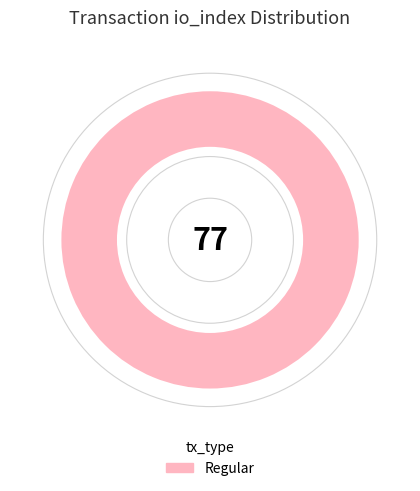

Rank the categories by value from highest to lowest.

Regular